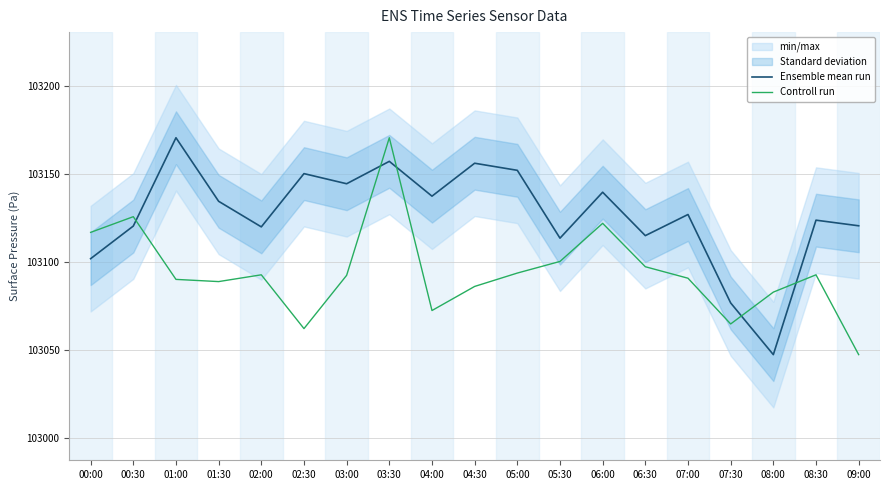

How many data points in Ensemble mean run are less than 103127?

9